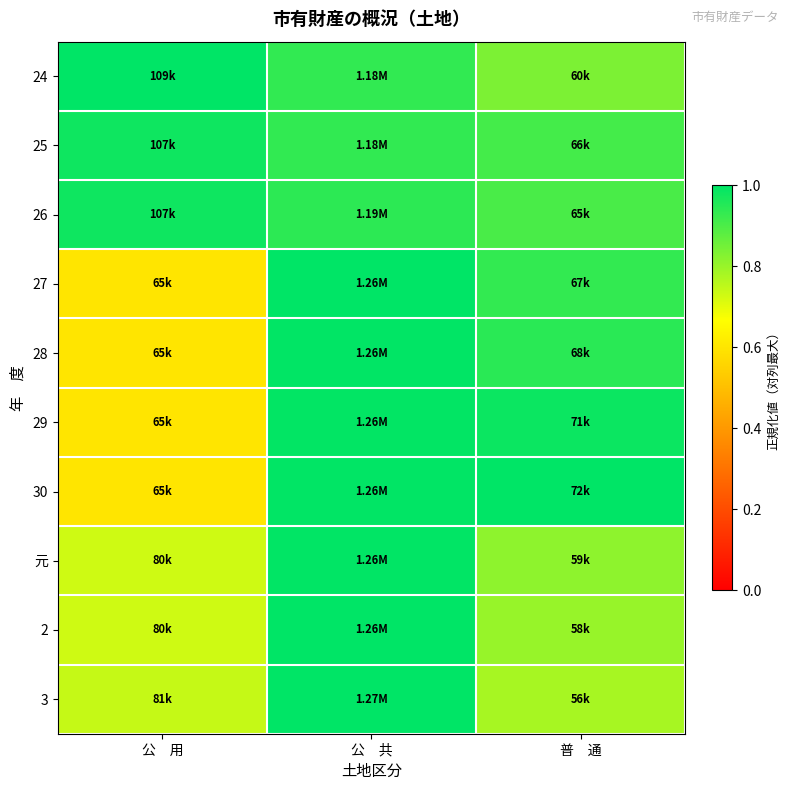

At which category does the chart reach its minimum across all series?

公　用